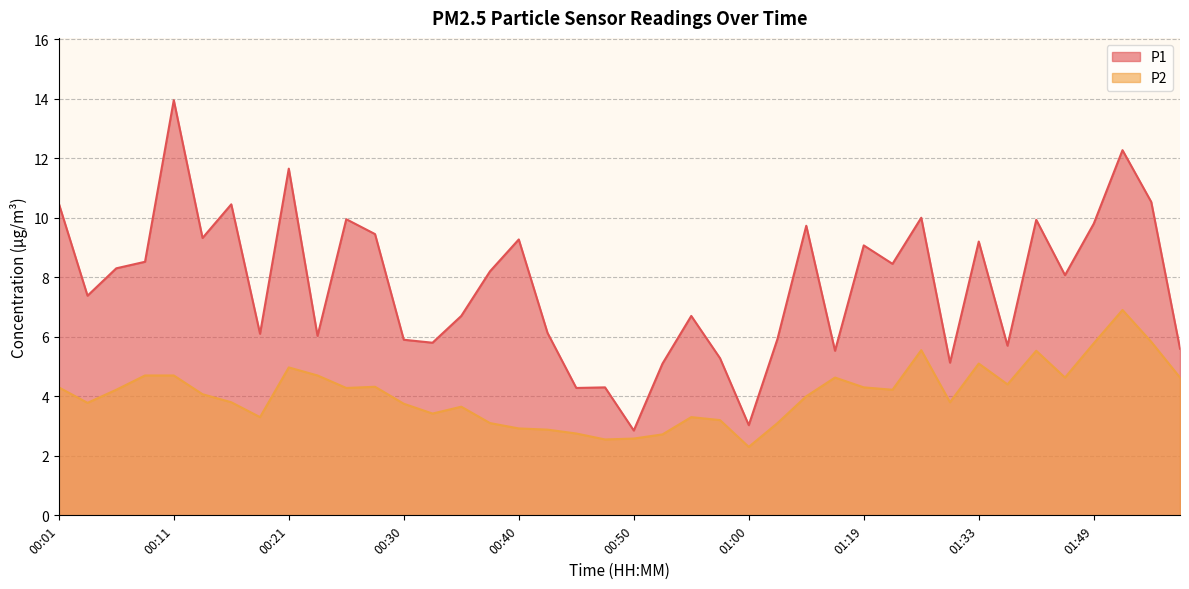

At how many categories does at least one series exceed 11?

3